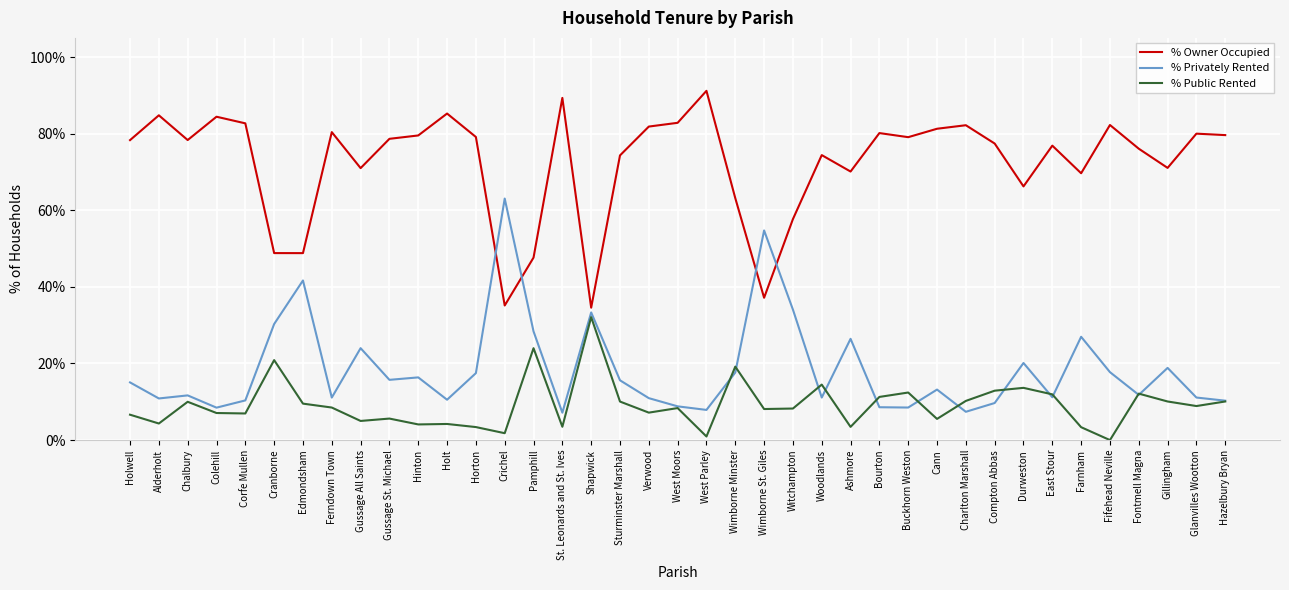

True or false: % Privately Rented has more than 0 points higher than both neighbors.

True